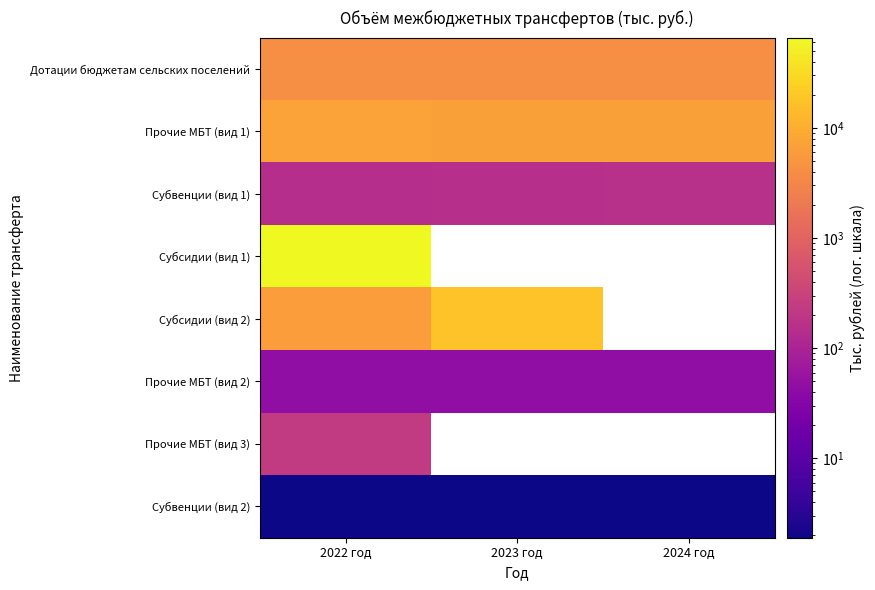

Which label corresponds to the largest value in the chart?

2022 год